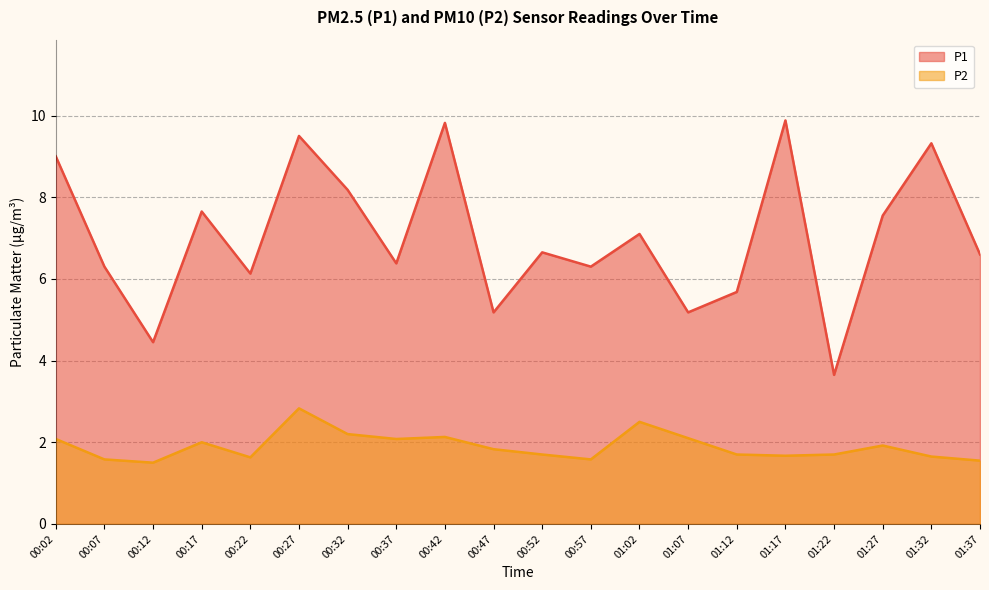

How many lines are shown in the chart?

2